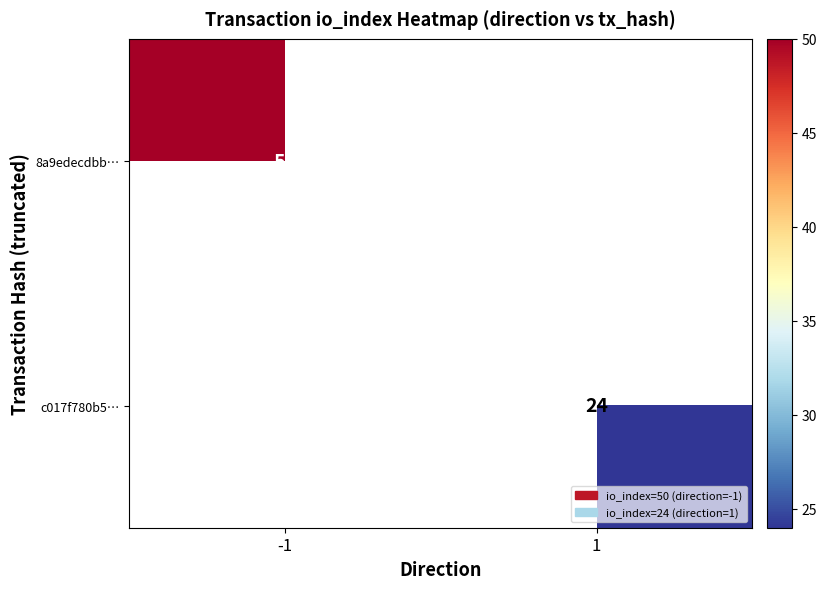

At which category does the chart reach its peak across all series?

-1